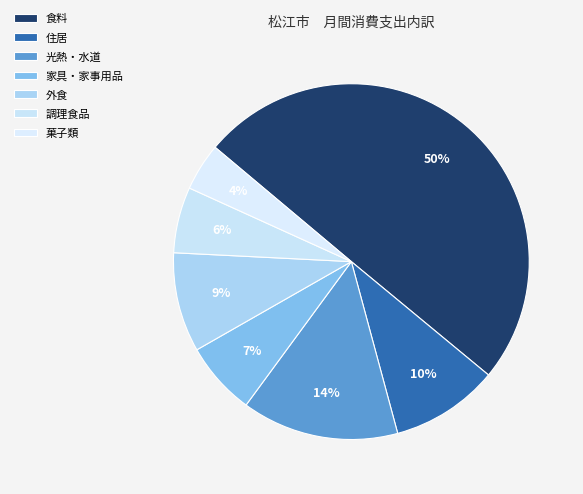

How many segments does this pie chart have?

7